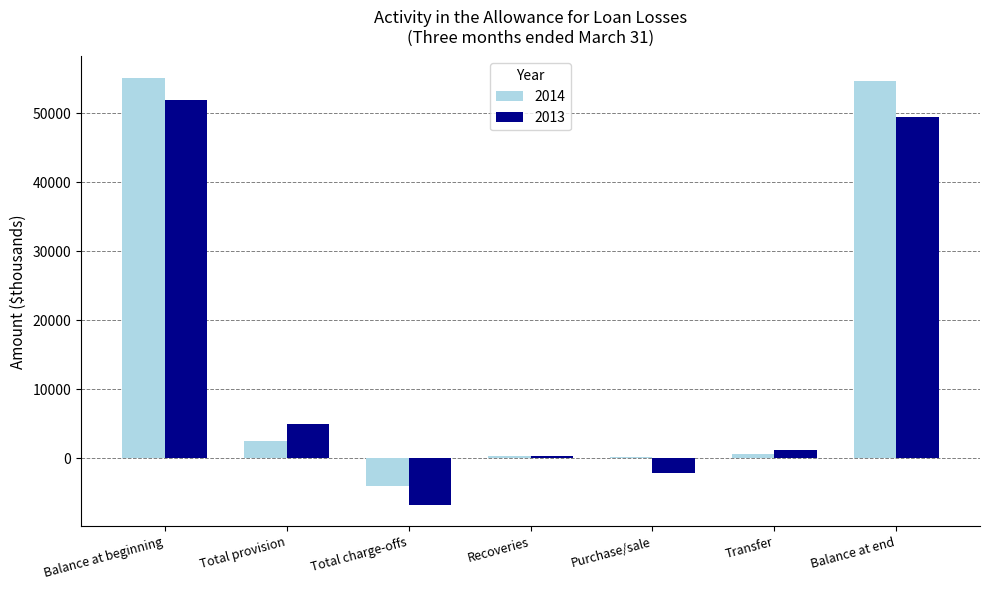

True or false: 2014 has a value of -4052 at Total charge-offs.

True